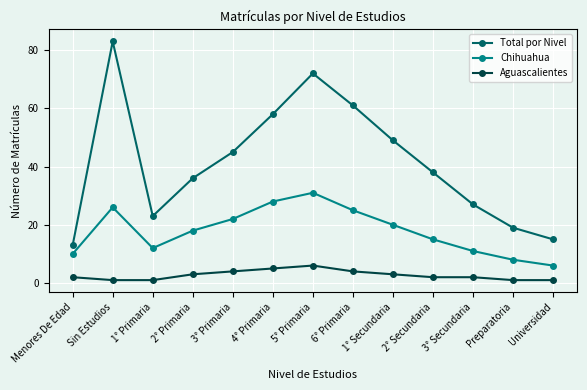

Rank the series at 1° Secundaria from lowest to highest value.

Aguascalientes, Chihuahua, Total por Nivel